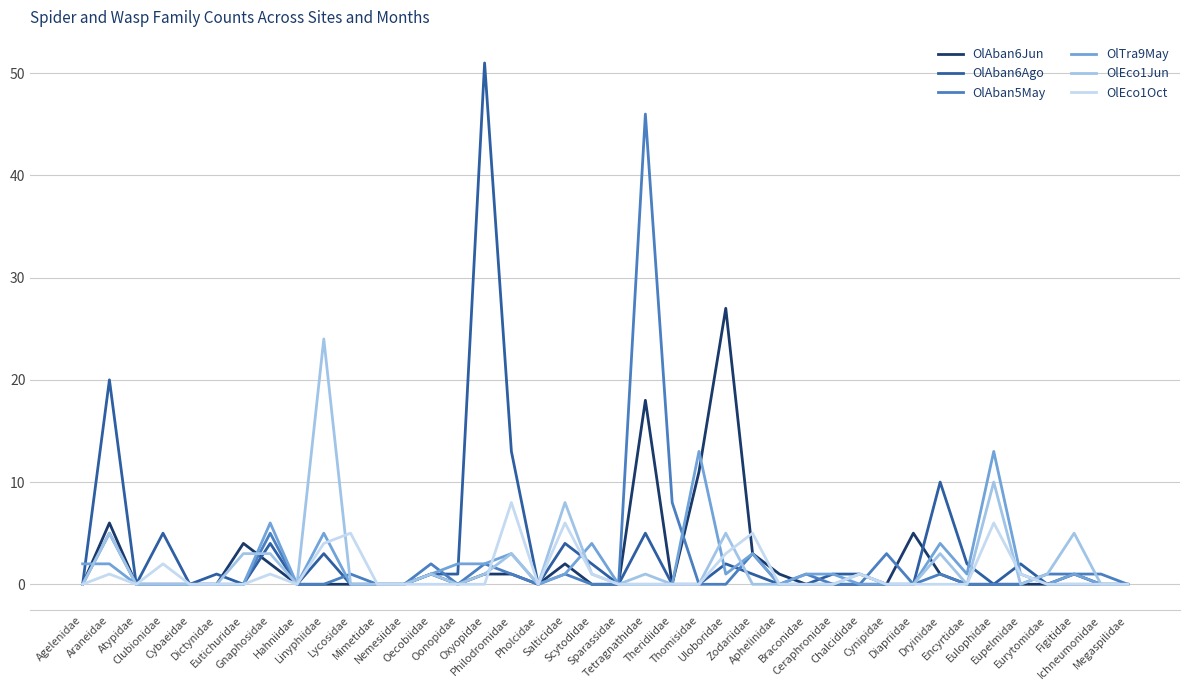

Where is the first local minimum for OlAban6Ago?

Atypidae